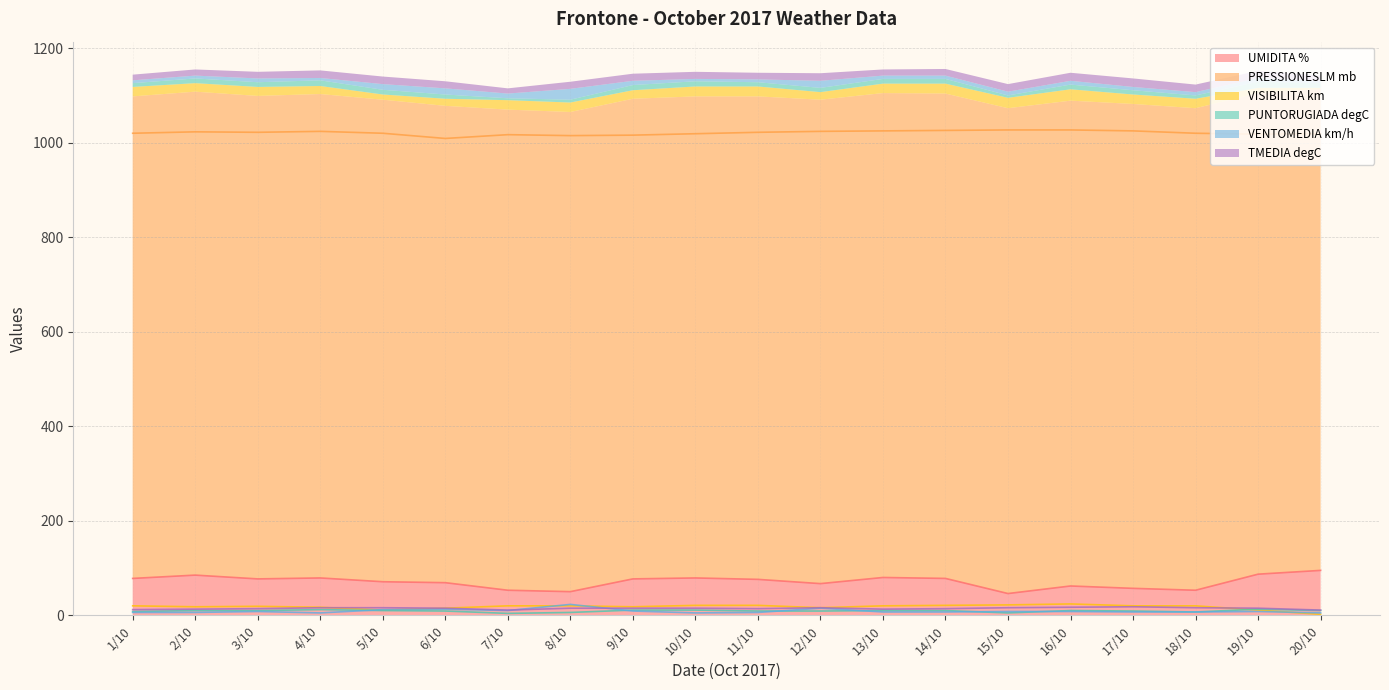

The value of UMIDITA % at 13/10 is 80. True or false?

True